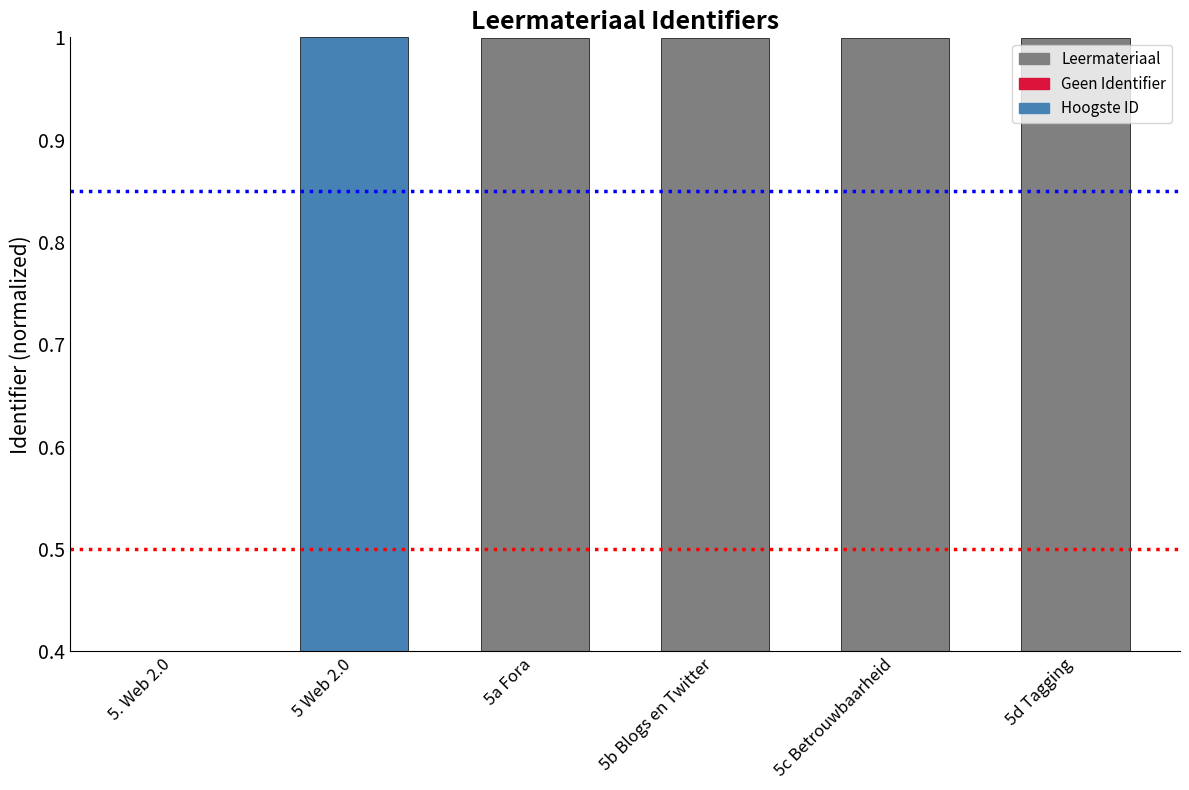

Does the chart contain any negative values?

No